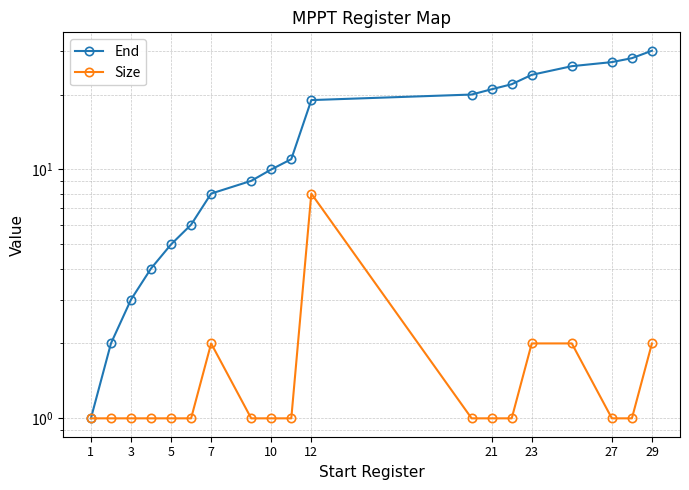

How many lines are shown in the chart?

2